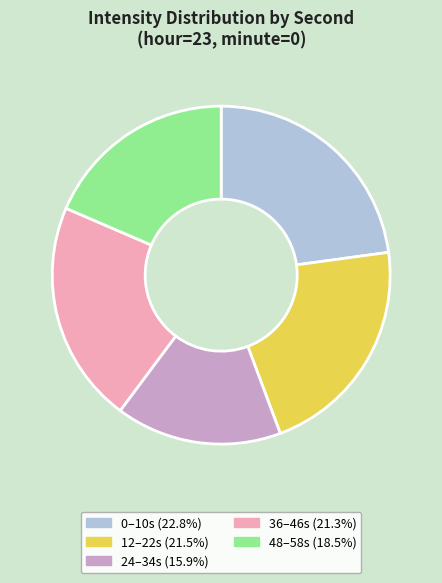

Is there a majority slice in this chart?

No